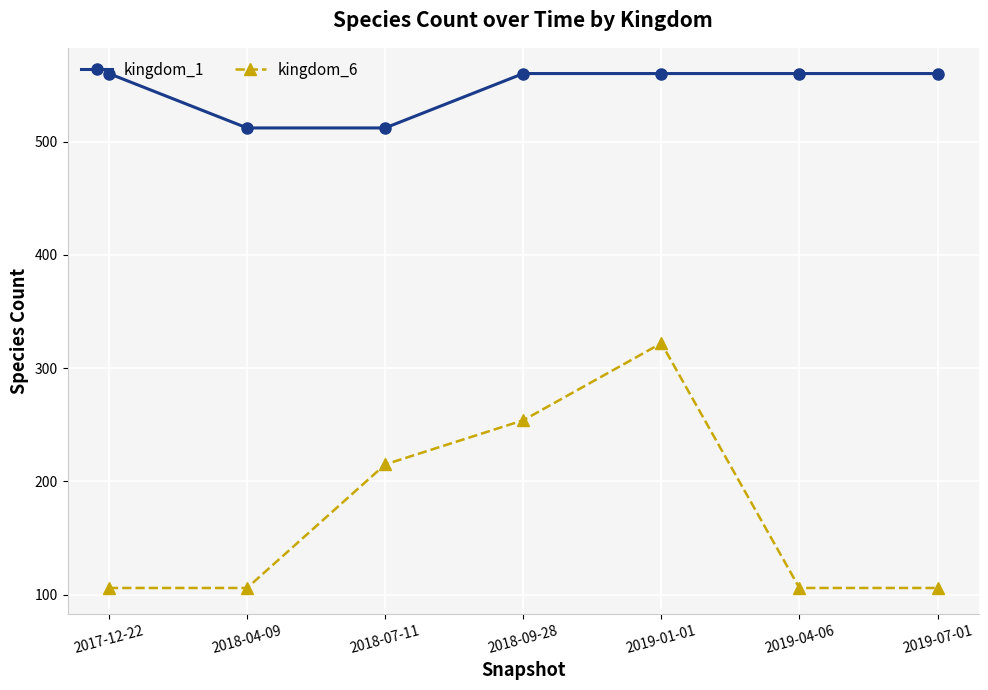

Is this an area chart (filled region under the line)?

No